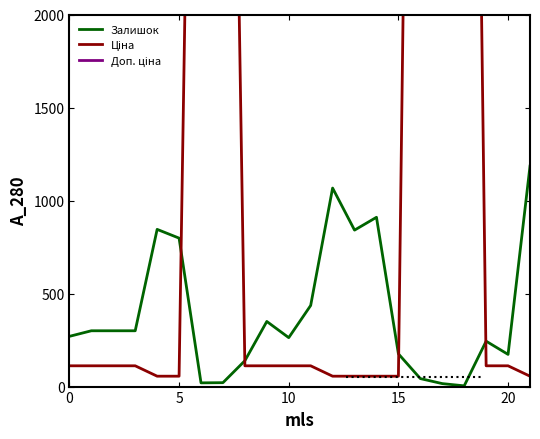

What is the label of the 10th point from the left?

9